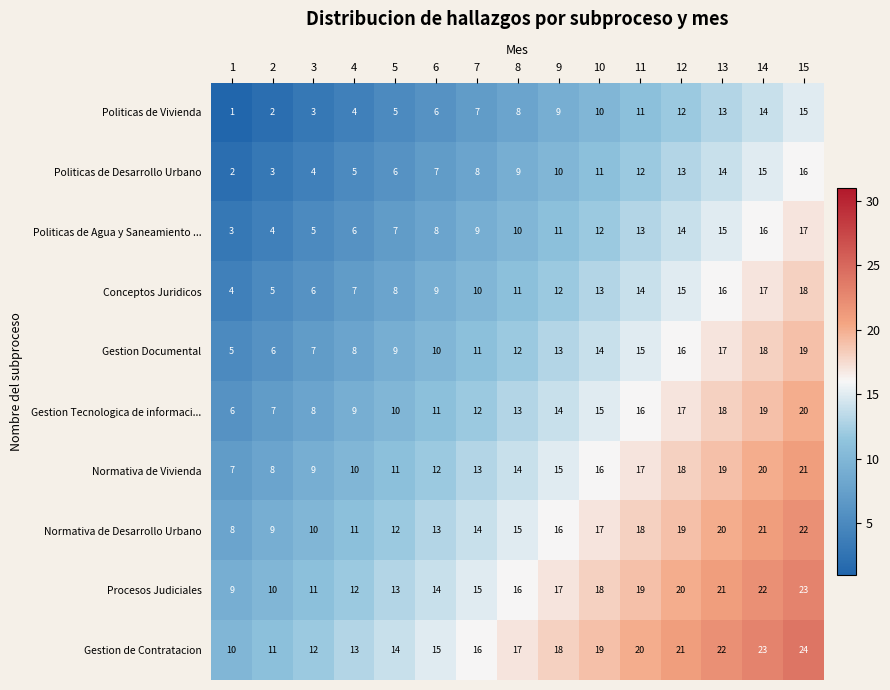

List the series in order of their peak value, lowest first.

Politicas de Vivienda, Politicas de Desarrollo Urbano, Politicas de Agua y Saneamiento ..., Conceptos Juridicos, Gestion Documental, Gestion Tecnologica de informaci..., Normativa de Vivienda, Normativa de Desarrollo Urbano, Procesos Judiciales, Gestion de Contratacion